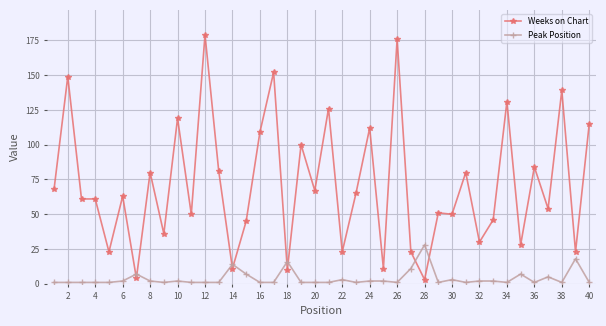

How many lines are shown in the chart?

2